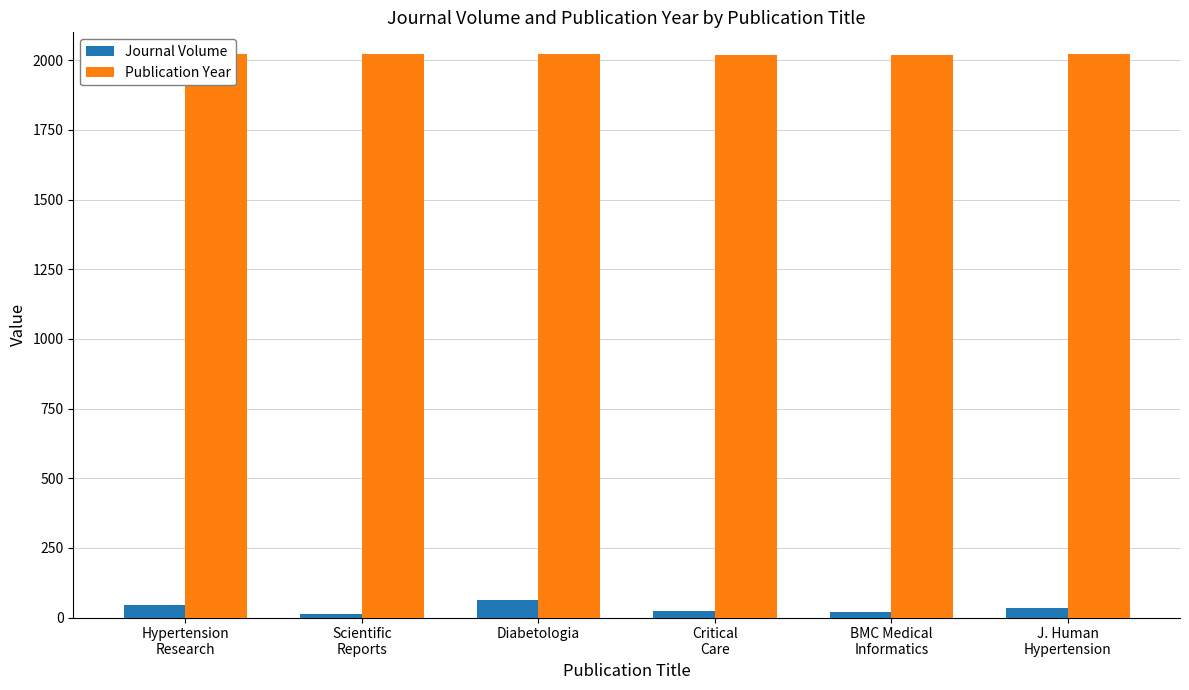

What is the label of the 1st bar from the left?

Hypertension
Research